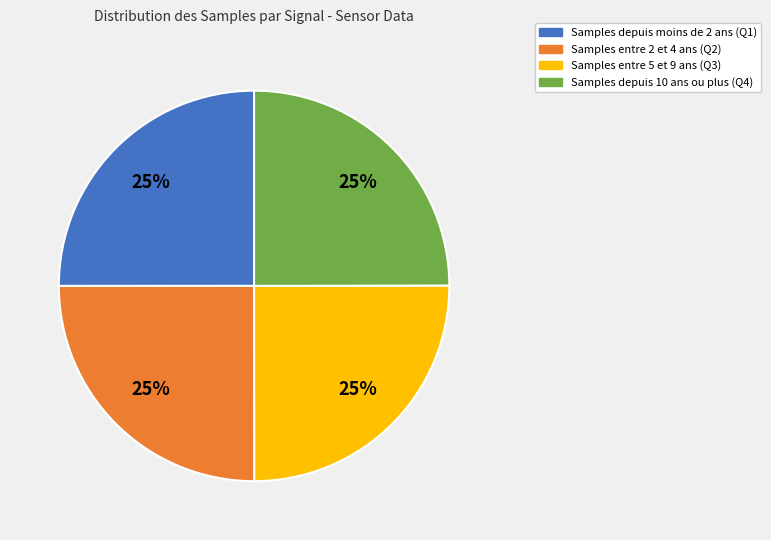

Is there a majority slice in this chart?

No